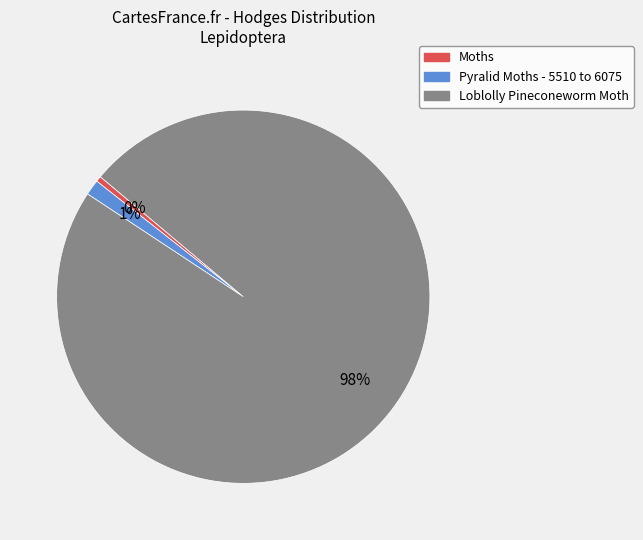

To the nearest percent, what is the difference between the Moths and Pyralid Moths - 5510 to 6075 slice percentages?

1%